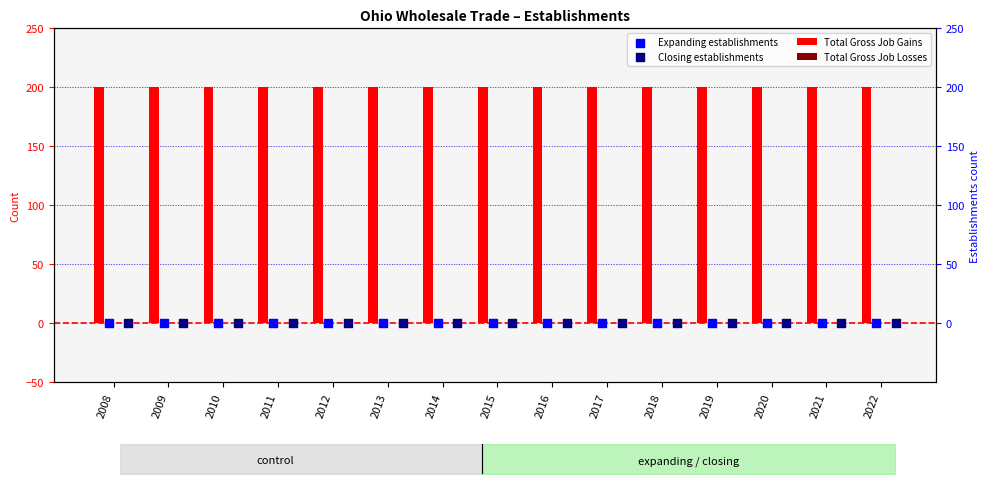

Which series contains the lowest Y value?

Total Gross Job Losses